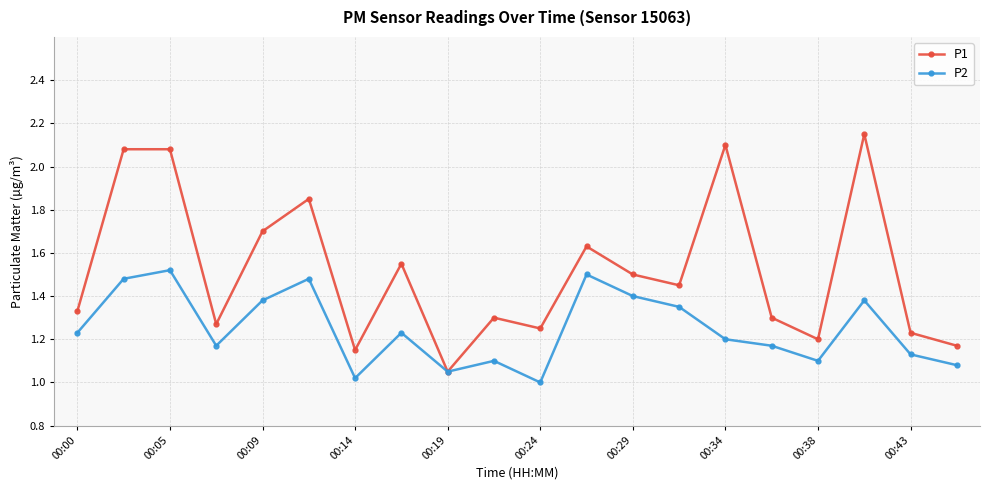

Which series has the widest spread of values?

P1